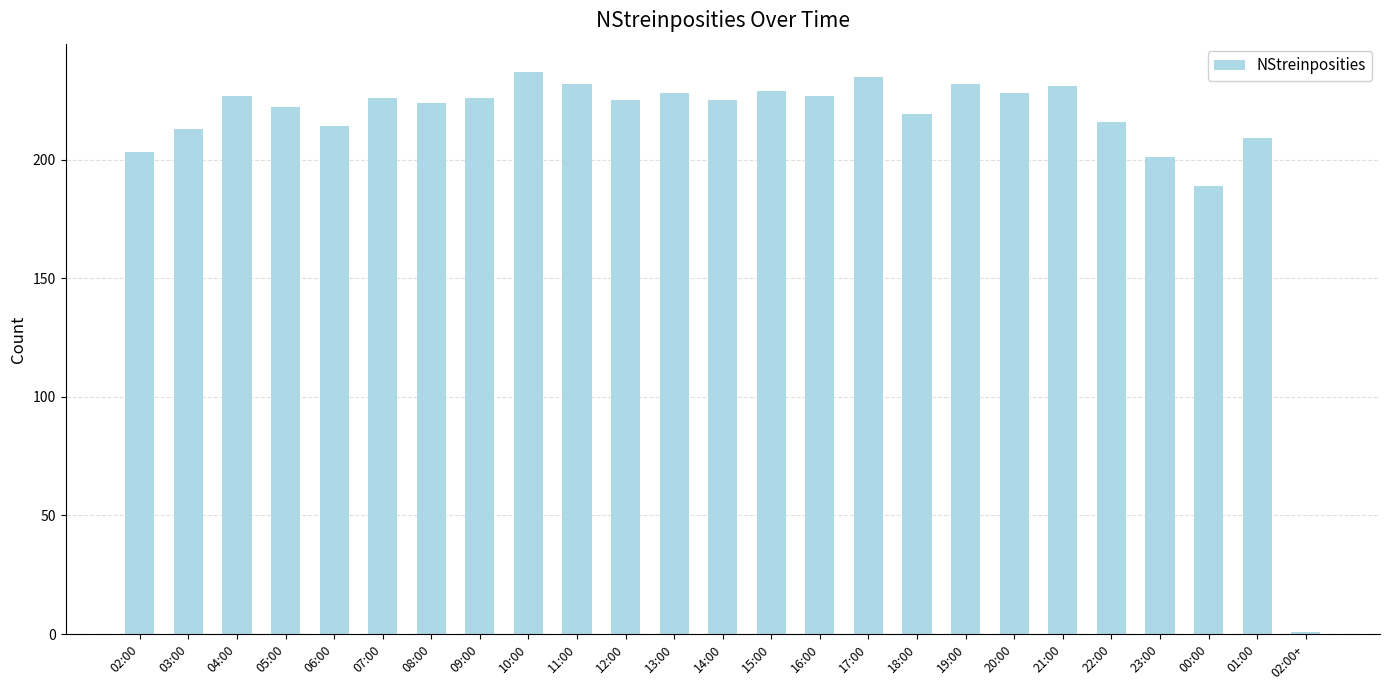

Approximately how many times larger is the value at 21:00 compared to 01:00?

1.1